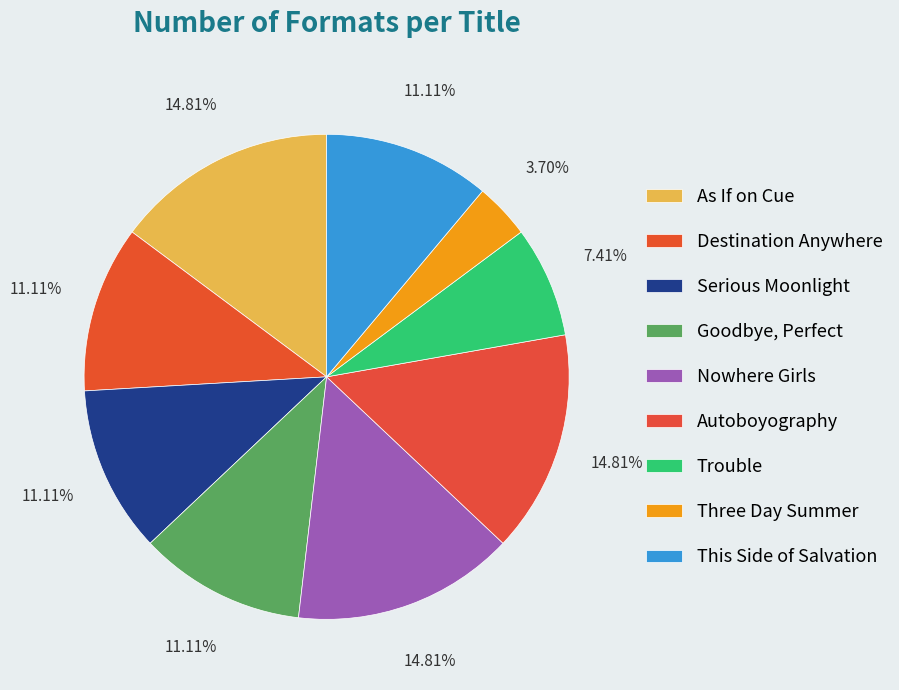

How many segments does this pie chart have?

9